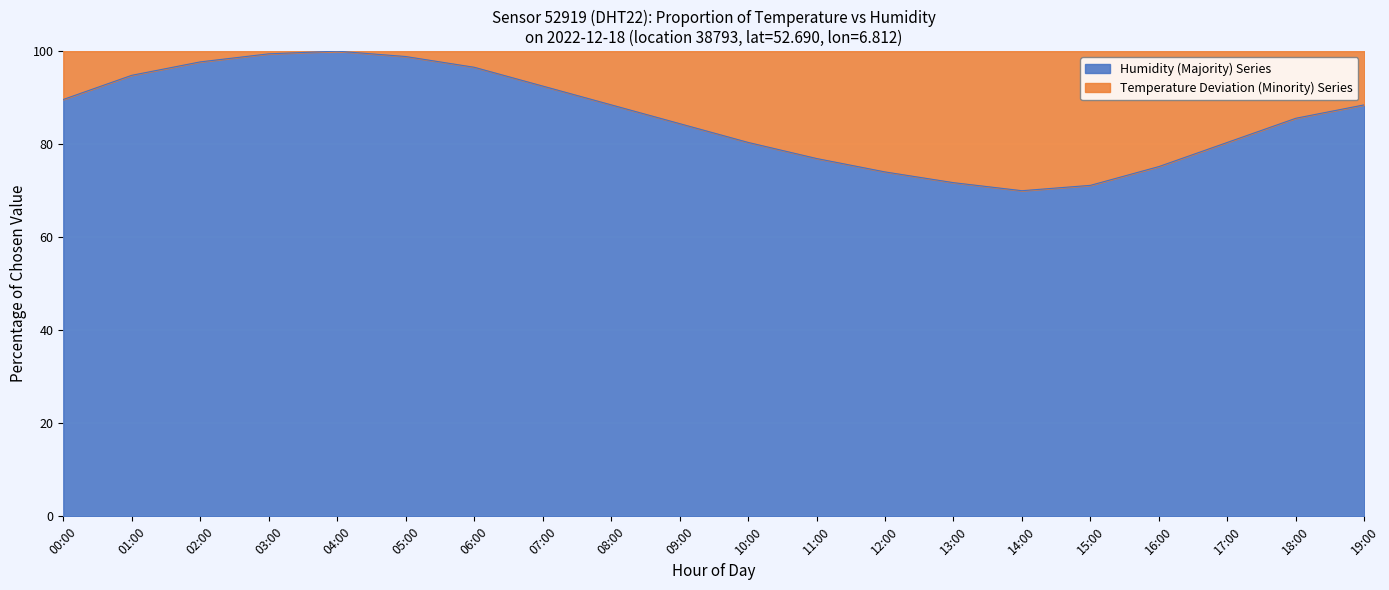

Rank the categories by value from highest to lowest.

04:00, 03:00, 05:00, 02:00, 06:00, 01:00, 07:00, 00:00, 08:00, 19:00, 18:00, 09:00, 10:00, 17:00, 11:00, 16:00, 12:00, 13:00, 15:00, 14:00